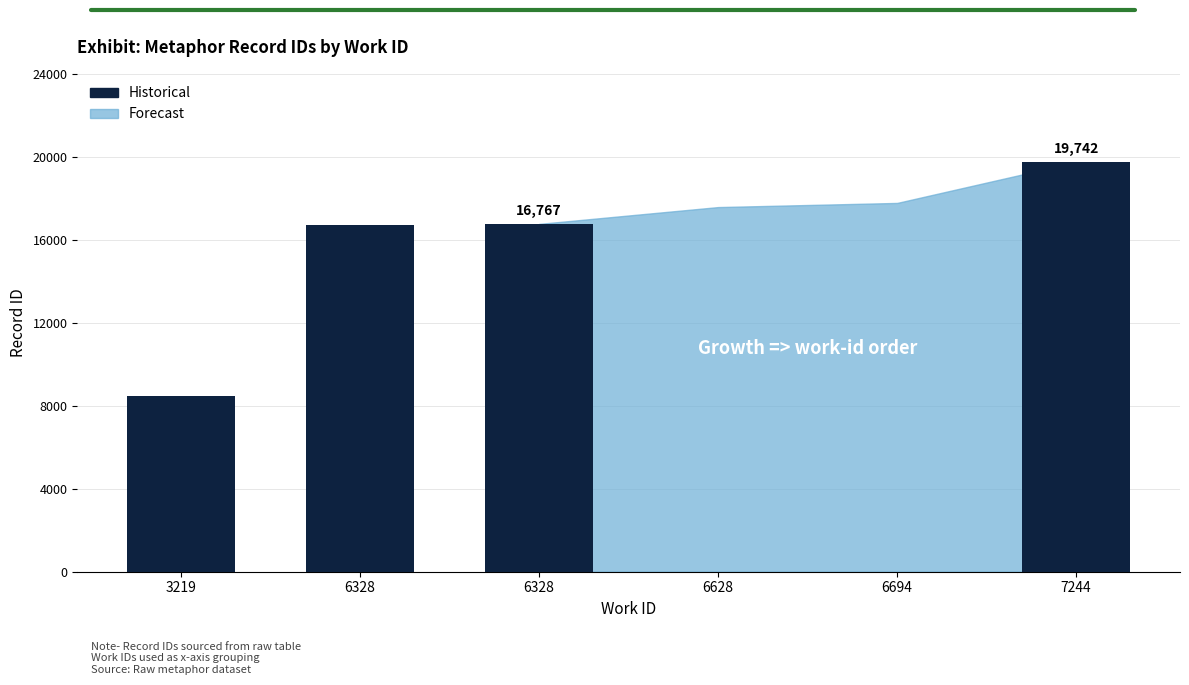

What value does the data have at 7244?

19742